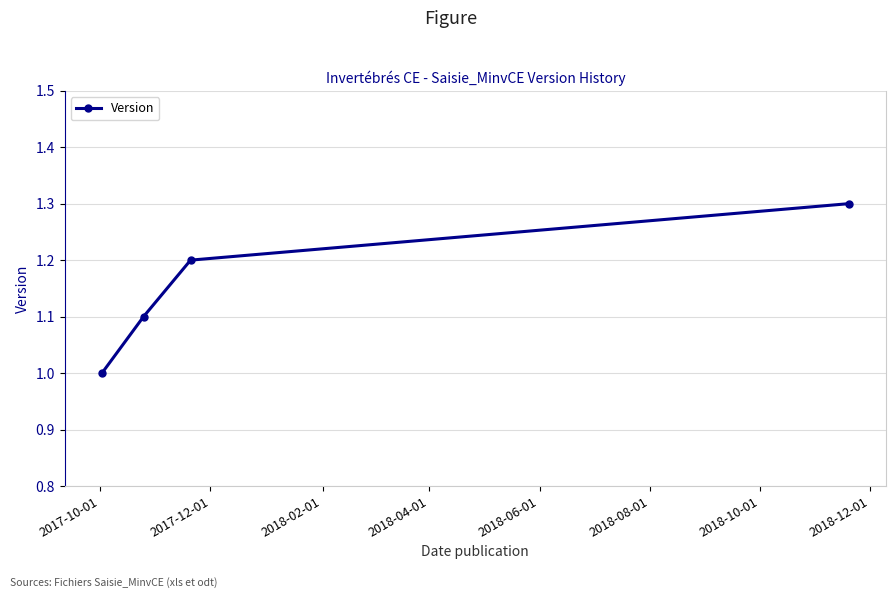

Reading right to left, extract all data points from this chart.

1.3	1.2	1.1	1.0